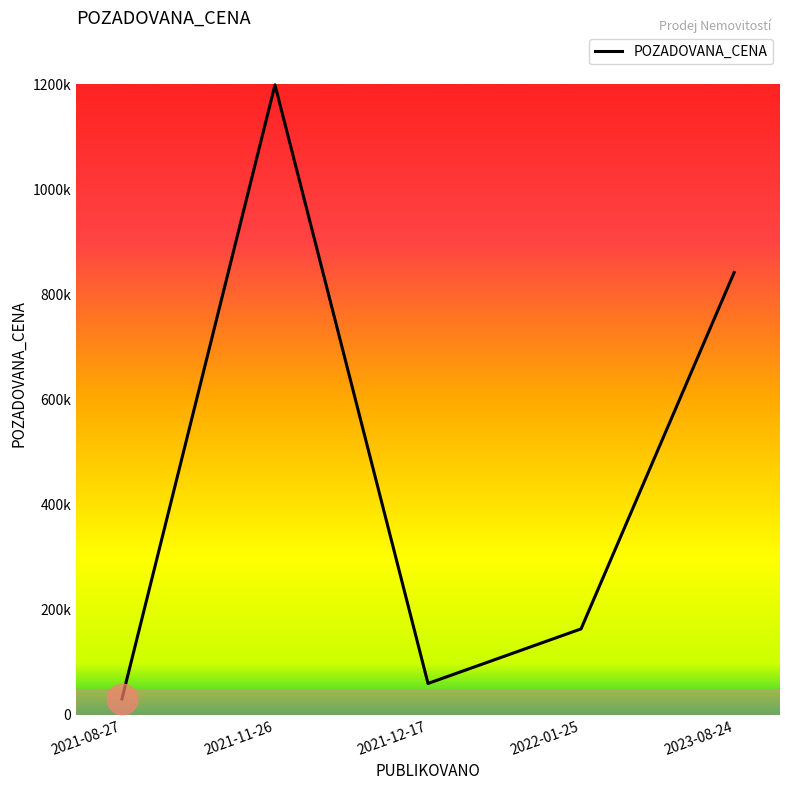

Does the chart have visible grid lines?

No